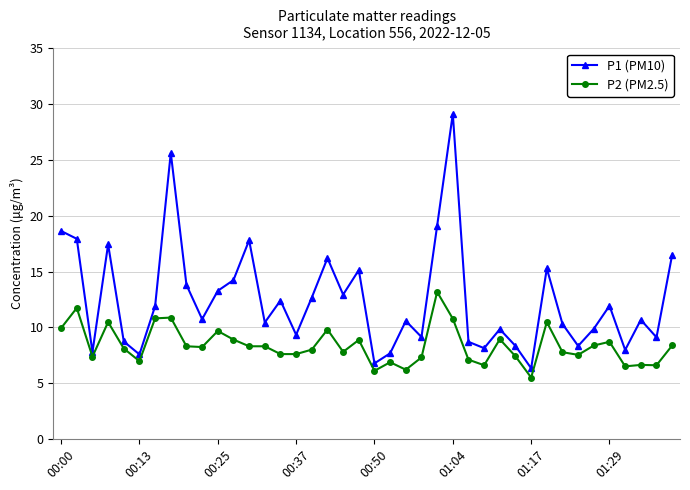

Rank the series by their maximum value, from lowest to highest.

P2 (PM2.5), P1 (PM10)